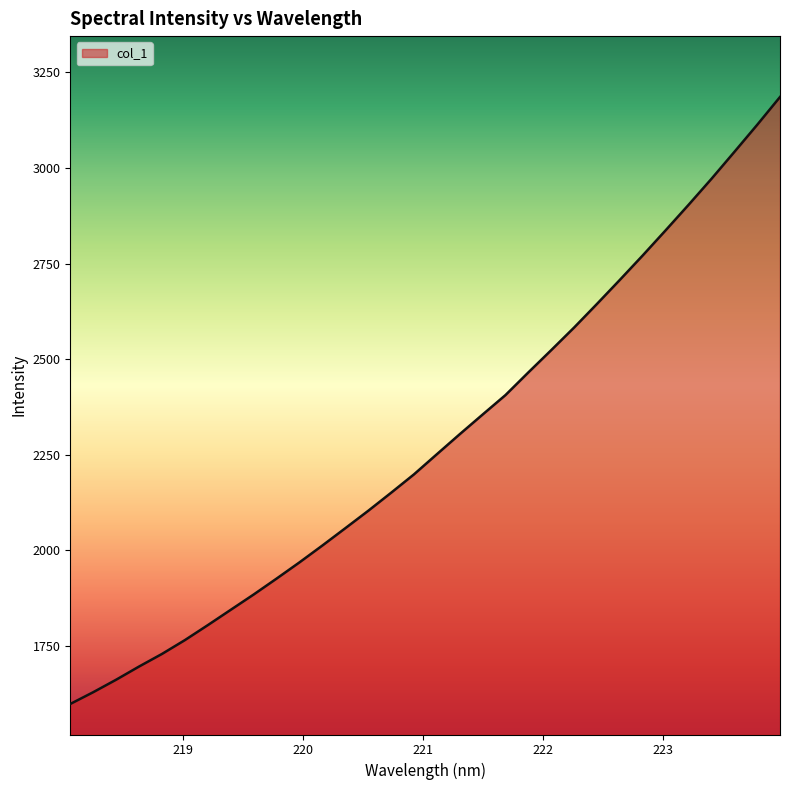

How many lines are shown in the chart?

1